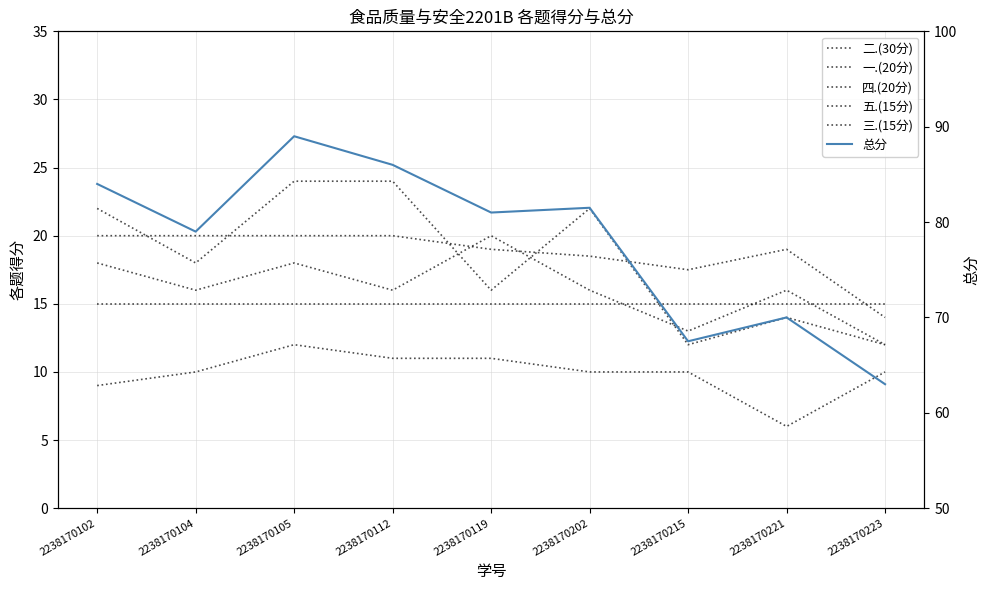

What value does the 二.(30分) series have at 2238170215?

12.0